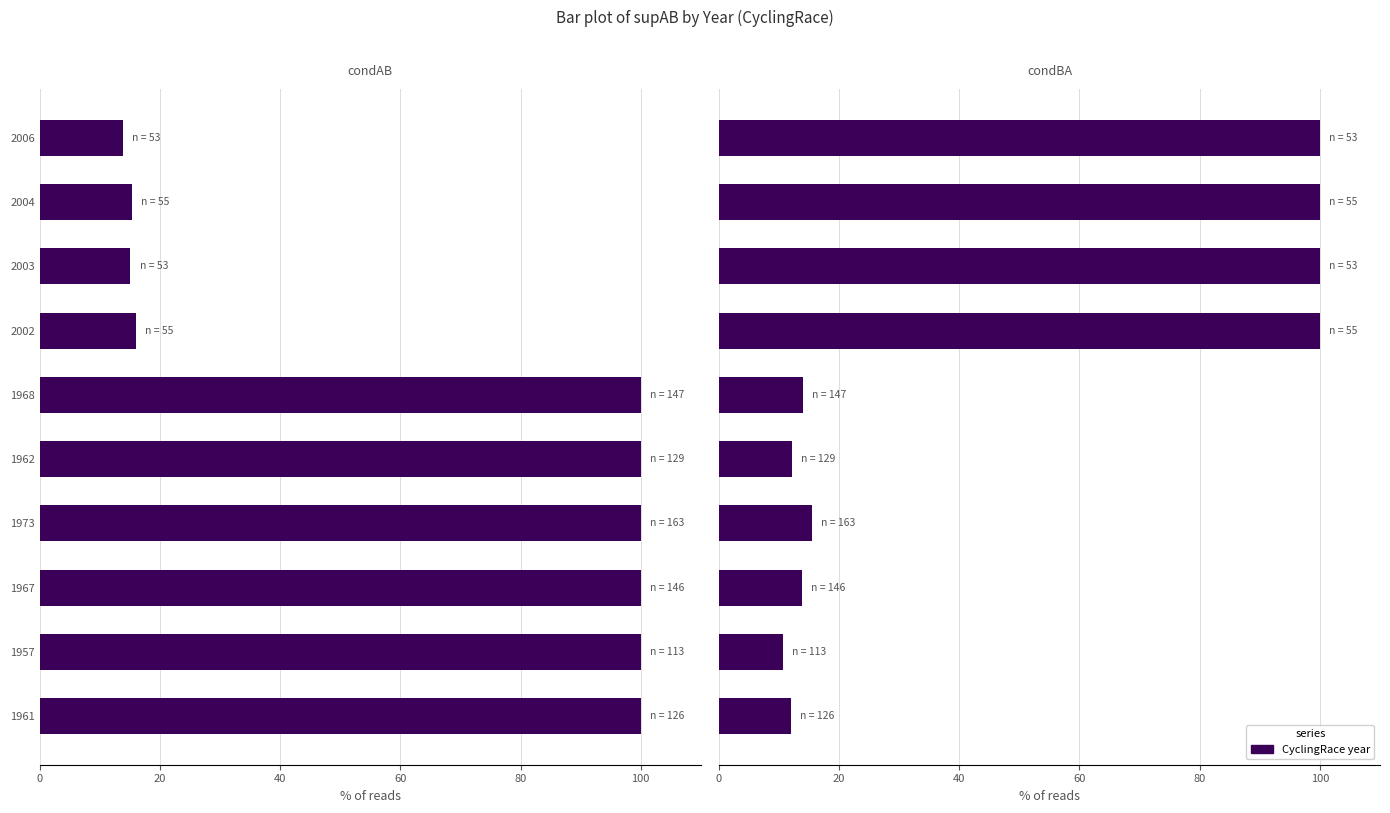

How many bars are there in total?

20